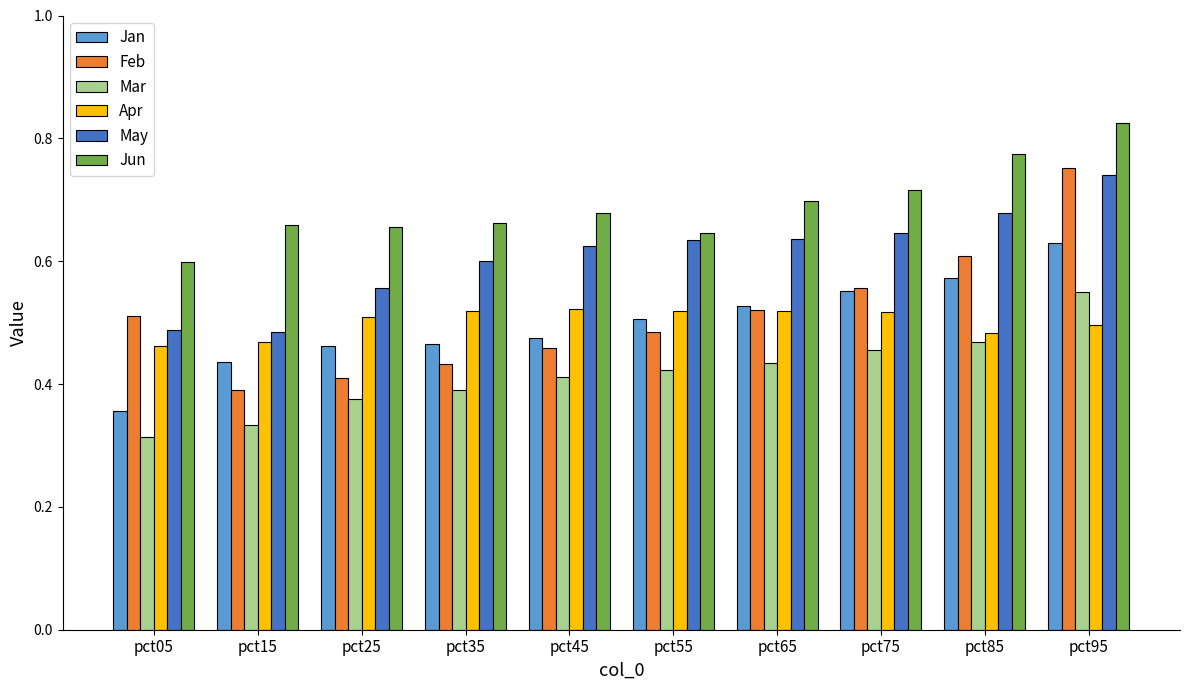

What is the total value across all series at pct45?

3.2